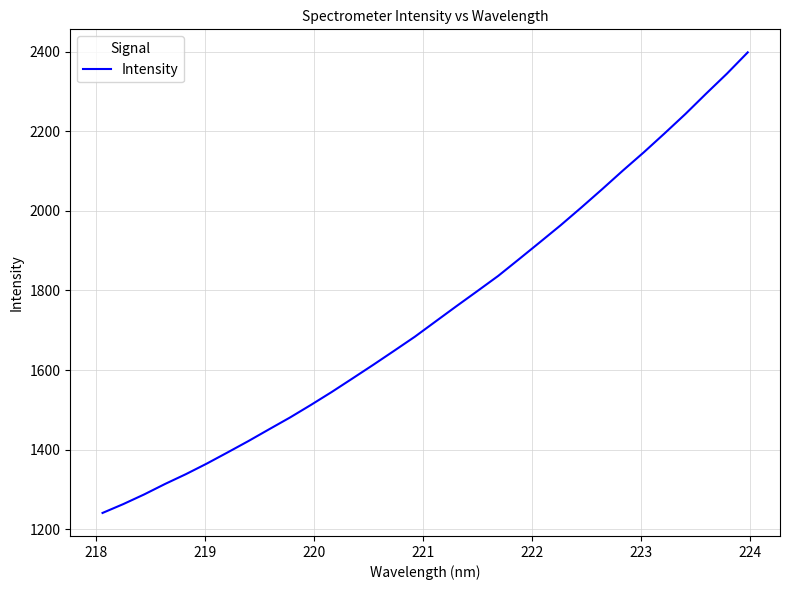

What is the minimum value shown in the chart?

1240.8